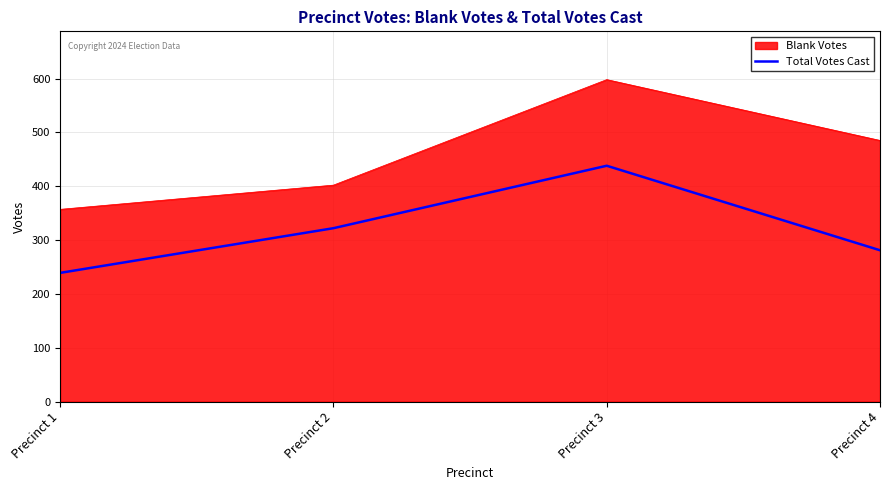

What is the difference between the maximum and minimum values in the Blank Votes series?

241